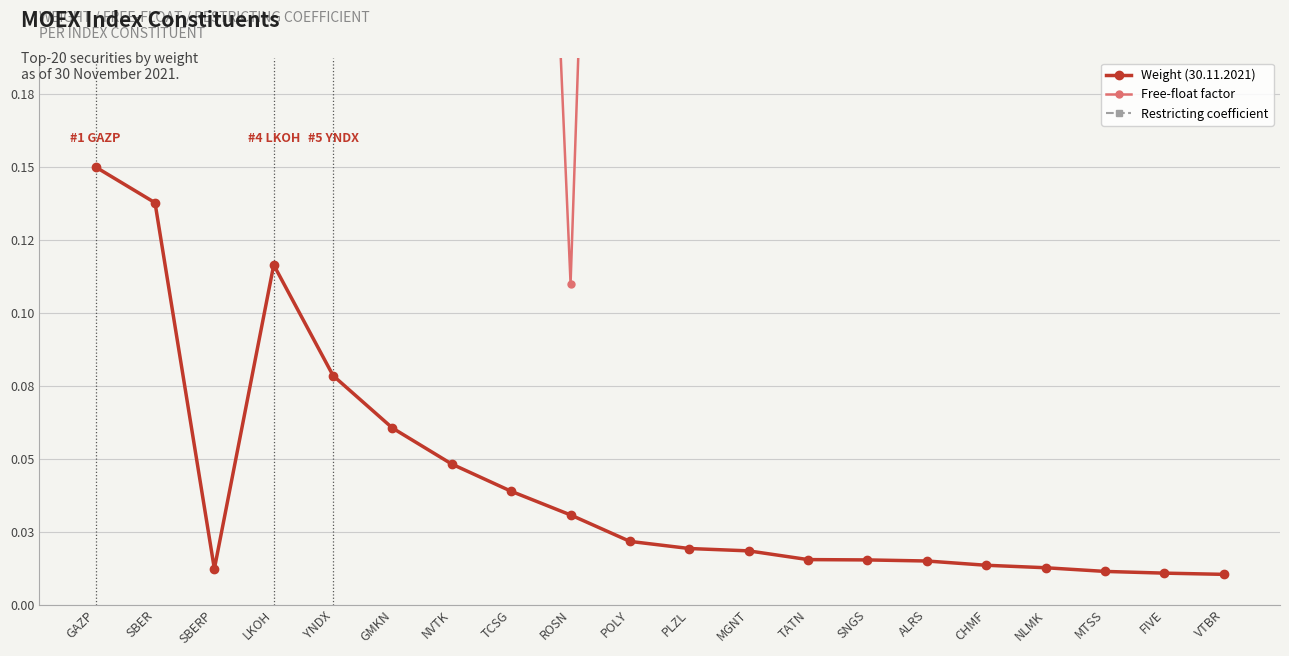

Reading left to right, list all the values displayed in this chart.

Weight (30.11.2021): GAZP=0.1	SBER=0.1	SBERP=0.0	LKOH=0.1	YNDX=0.1	GMKN=0.1	NVTK=0.0	TCSG=0.0	ROSN=0.0	POLY=0.0	PLZL=0.0	MGNT=0.0	TATN=0.0	SNGS=0.0	ALRS=0.0	CHMF=0.0	NLMK=0.0	MTSS=0.0	FIVE=0.0	VTBR=0.0
Free-float factor: GAZP=0.5	SBER=0.5	SBERP=1.0	LKOH=0.6	YNDX=1.0	GMKN=0.4	NVTK=0.2	TCSG=0.6	ROSN=0.1	POLY=0.7	PLZL=0.2	MGNT=0.7	TATN=0.3	SNGS=0.2	ALRS=0.3	CHMF=0.2	NLMK=0.2	MTSS=0.4	FIVE=0.4	VTBR=0.4
Restricting coefficient: GAZP=0.8	SBER=0.9	SBERP=0.9	LKOH=1.0	YNDX=1.0	GMKN=1.0	NVTK=1.0	TCSG=1.0	ROSN=1.0	POLY=1.0	PLZL=1.0	MGNT=1.0	TATN=1.0	SNGS=1.0	ALRS=1.0	CHMF=1.0	NLMK=1.0	MTSS=1.0	FIVE=1.0	VTBR=1.0